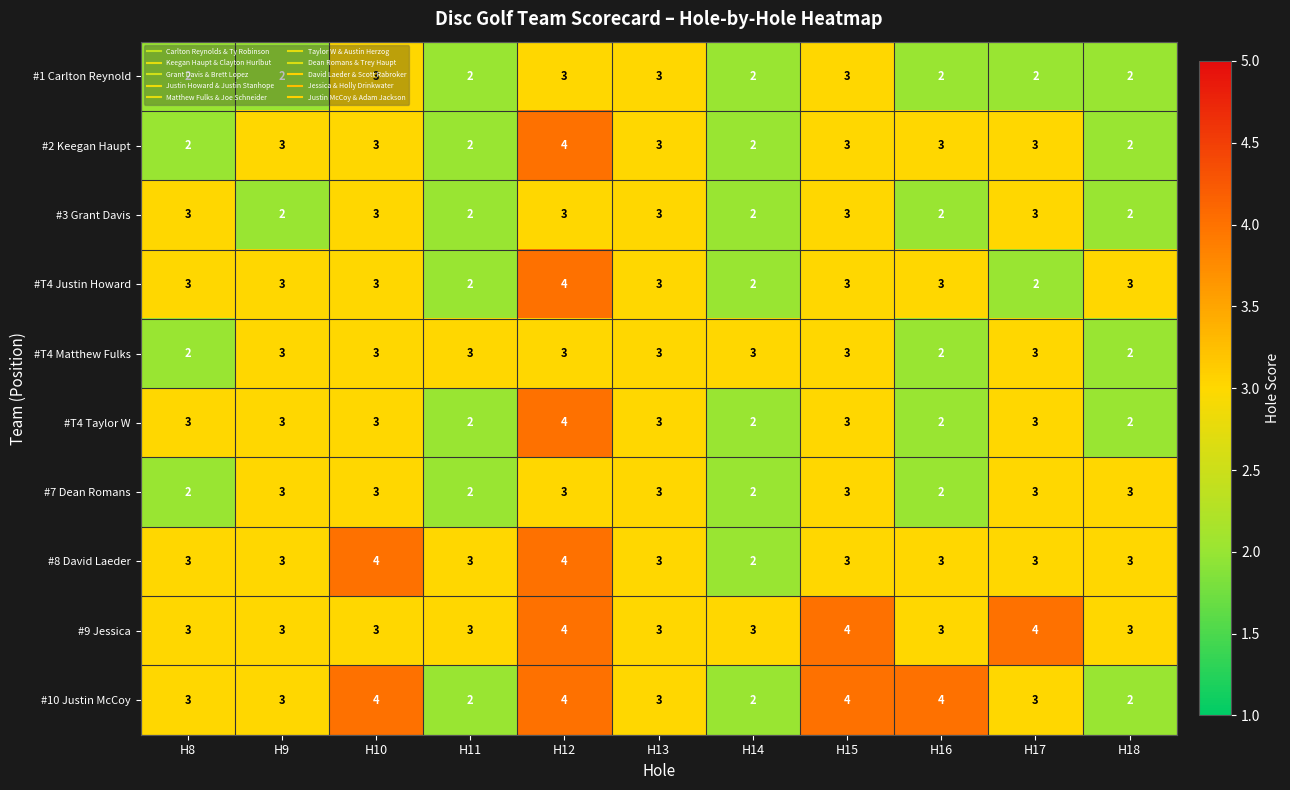

What is the highest value of the #8 David Laeder series?

4